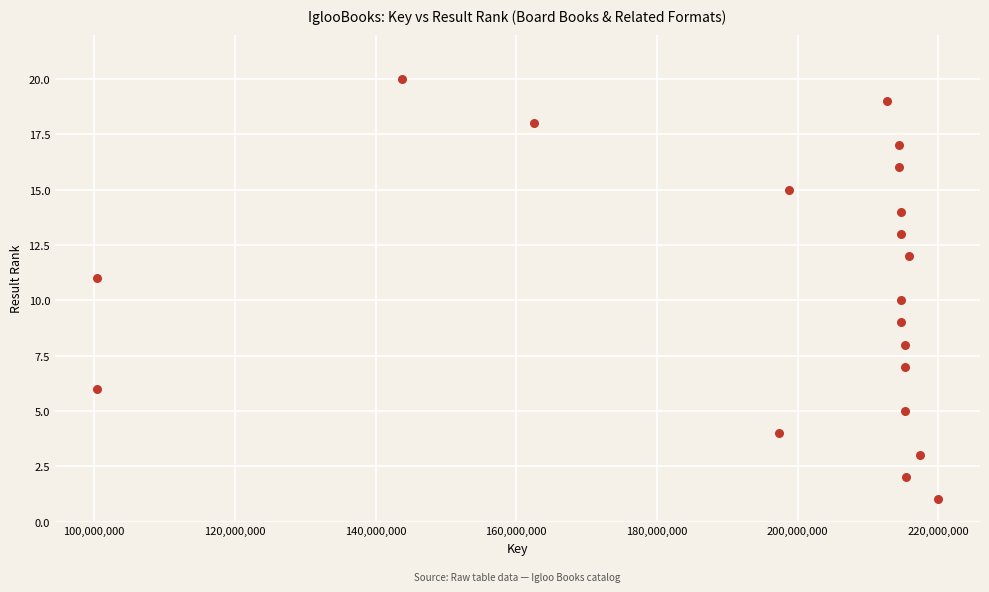

What is the range of X values (max minus min)?

119546249